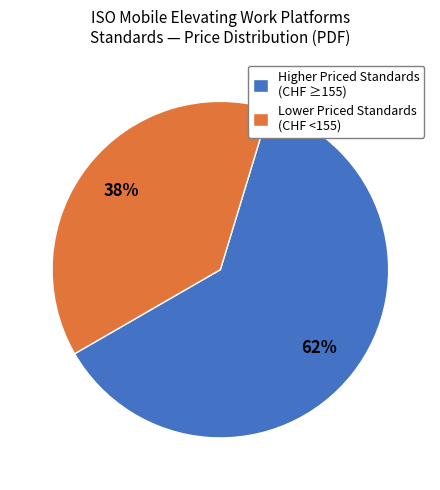

What is the ratio of the value at Lower Priced Standards (CHF <155) to the value at Higher Priced Standards (CHF ≥155)?

0.6